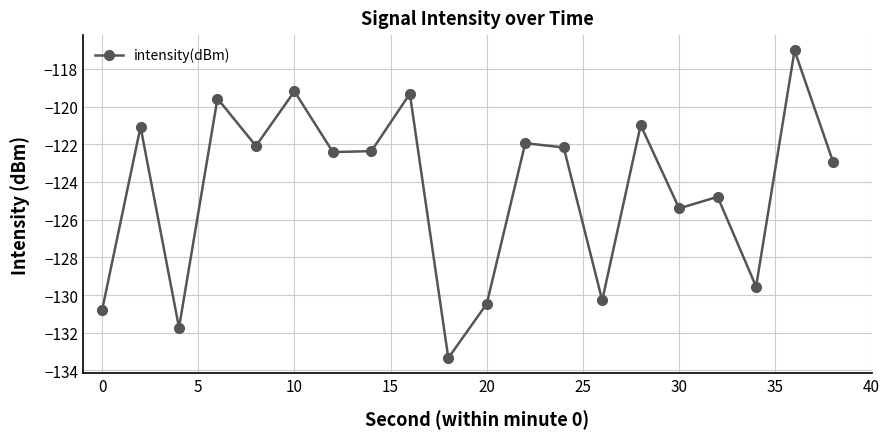

What is the minimum value shown in the chart?

-133.3